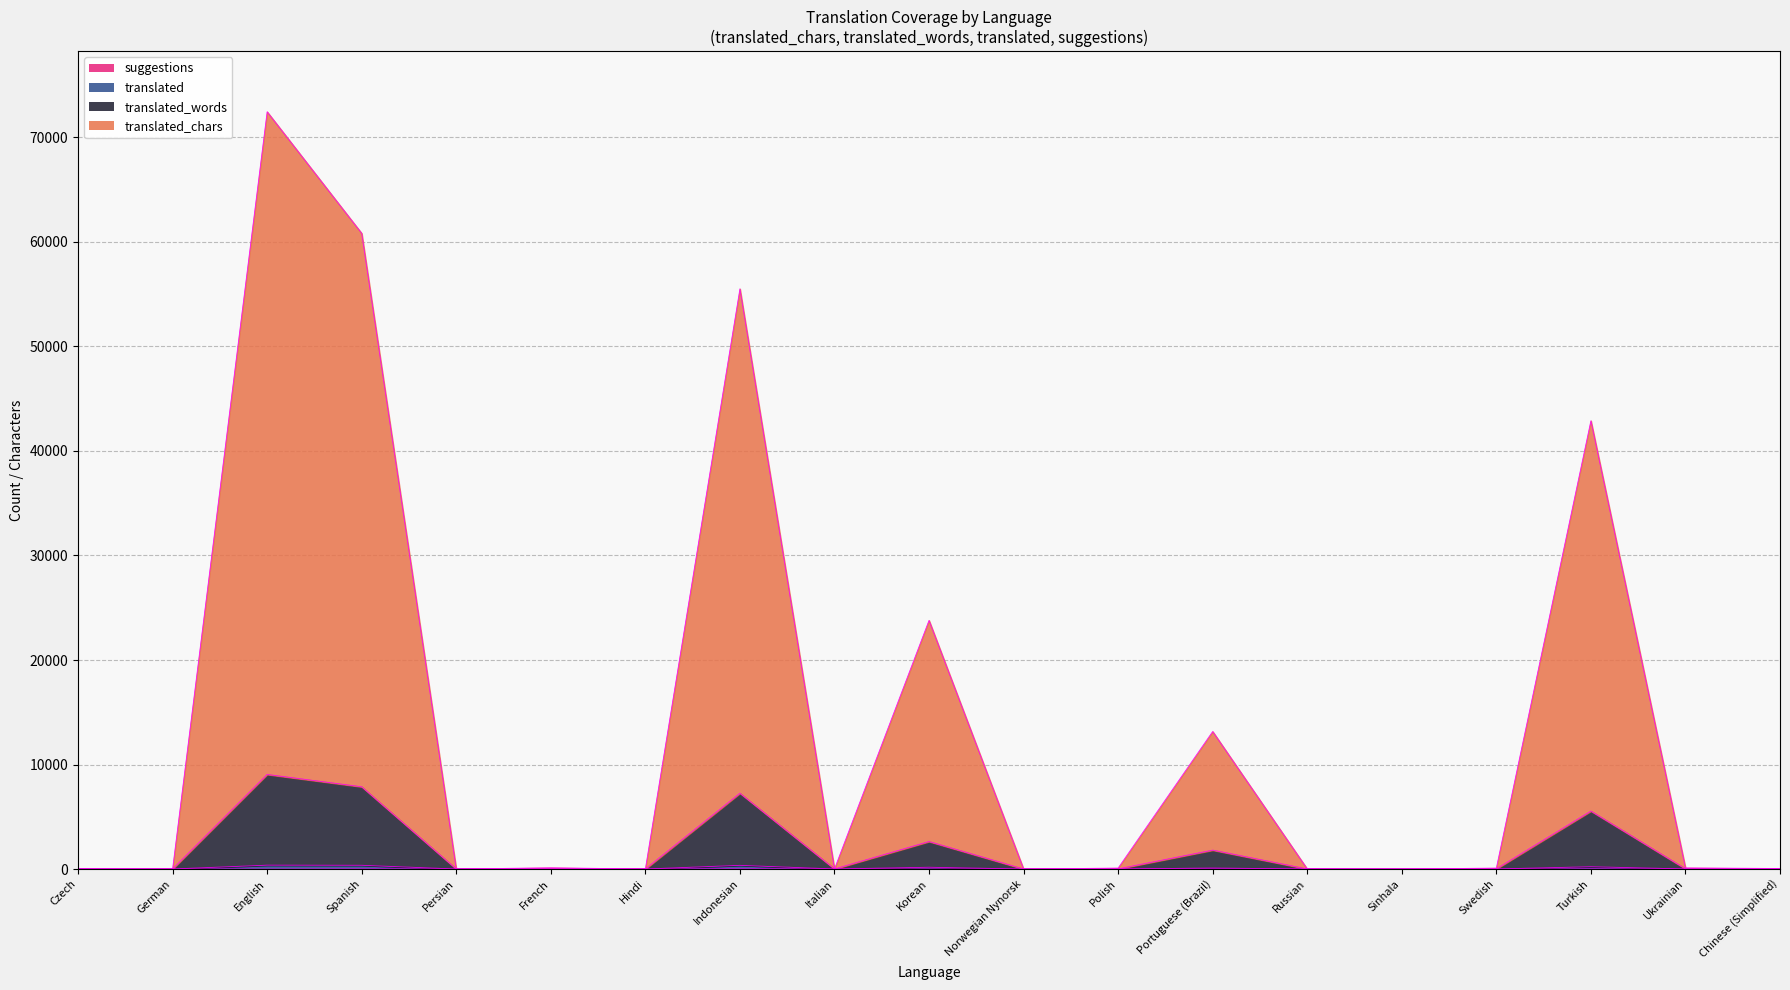

Which category has the highest value in the suggestions series?

Indonesian